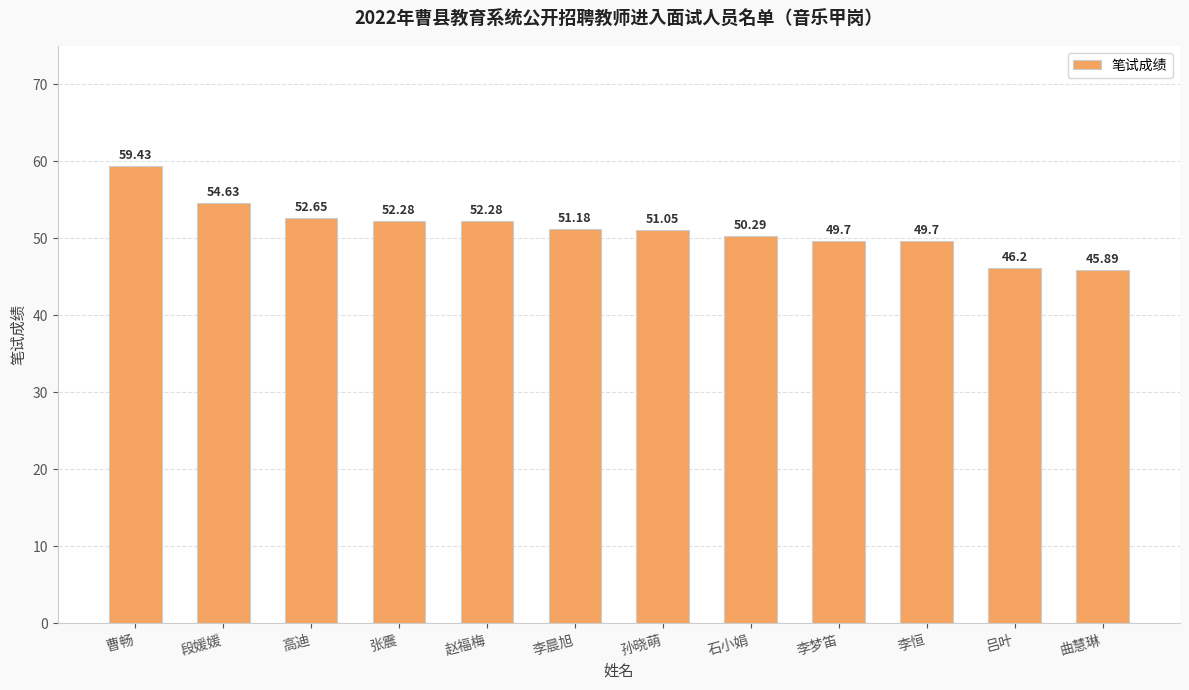

At which category does the chart reach its minimum across all series?

曲慧琳